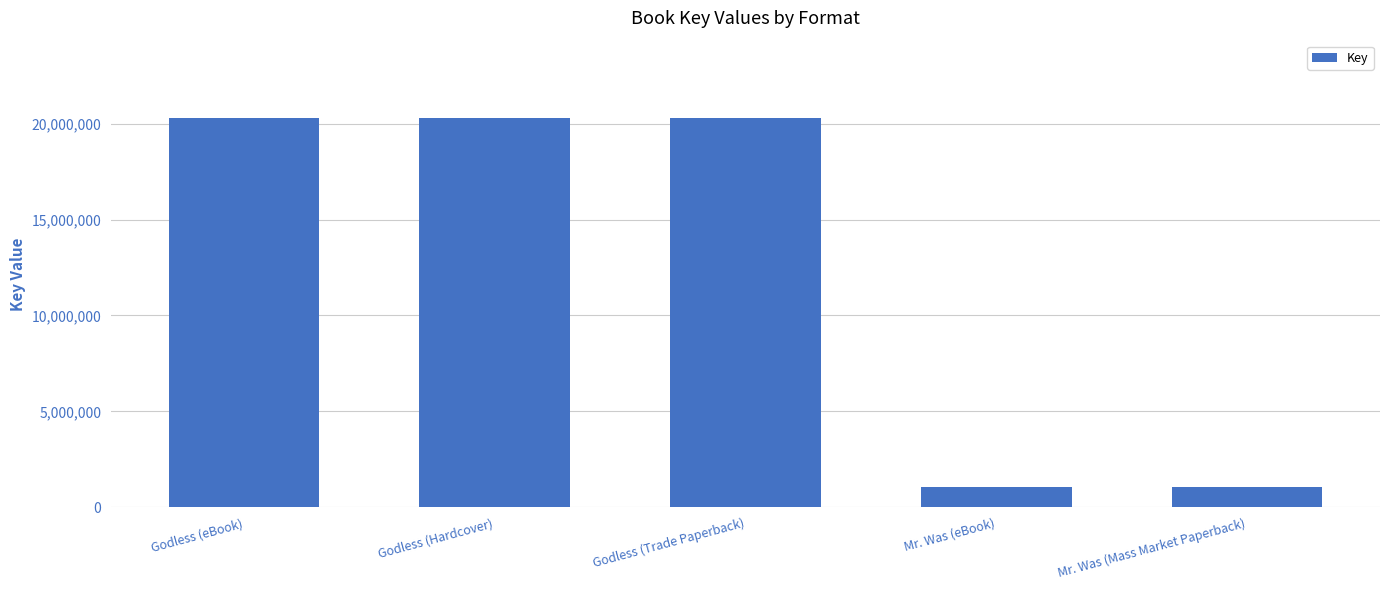

What is the greatest value displayed?

20265296